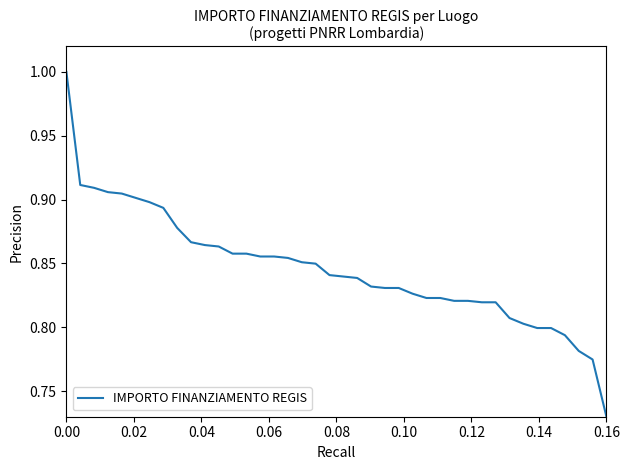

Count the number of categories in the chart.

40